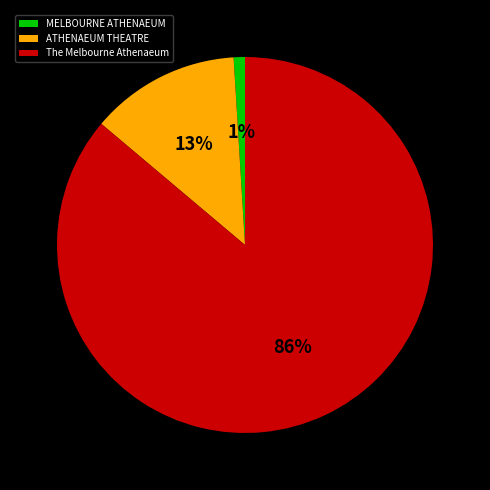

The The Melbourne Athenaeum slice represents 86% of the pie. True or false?

True